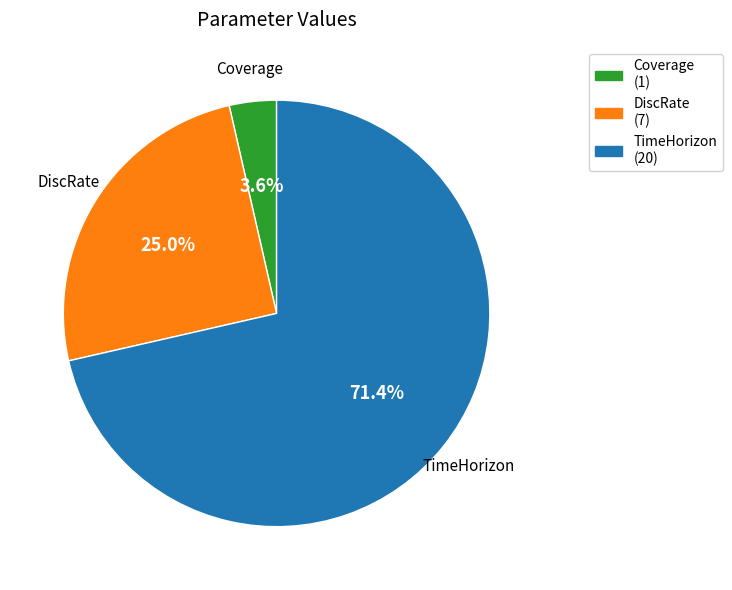

Which slice represents more than half of the pie?

TimeHorizon